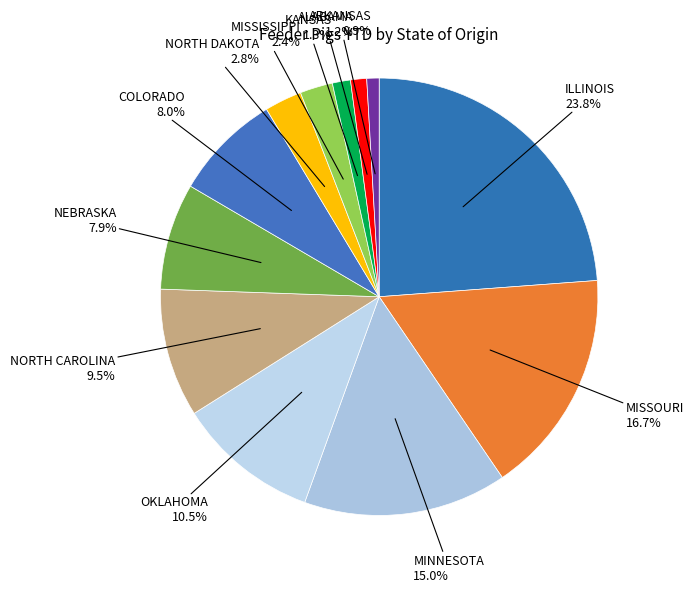

To the nearest percent, what is the difference between the NORTH DAKOTA and KANSAS slice percentages?

1%